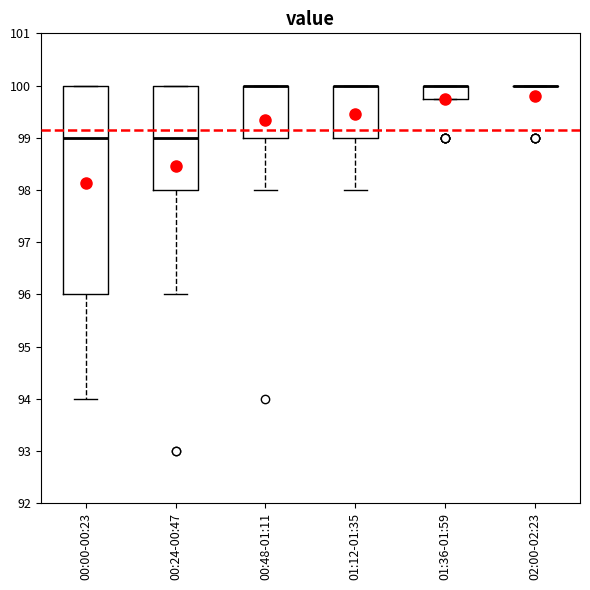

Comparing the boxes themselves (not the whiskers), which one is the tallest?

00:00-00:23